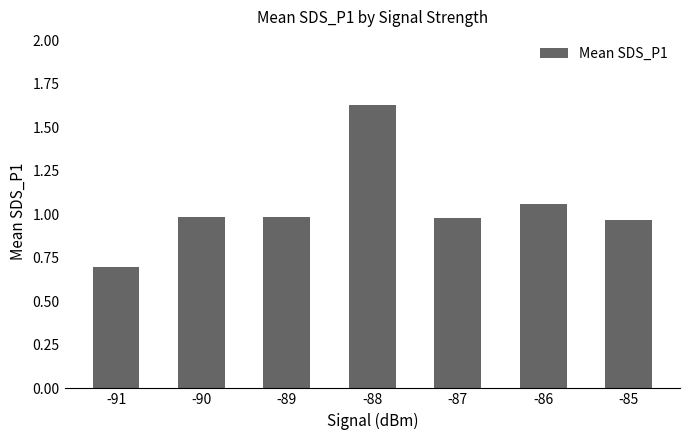

Which category has the highest value across all series?

-88